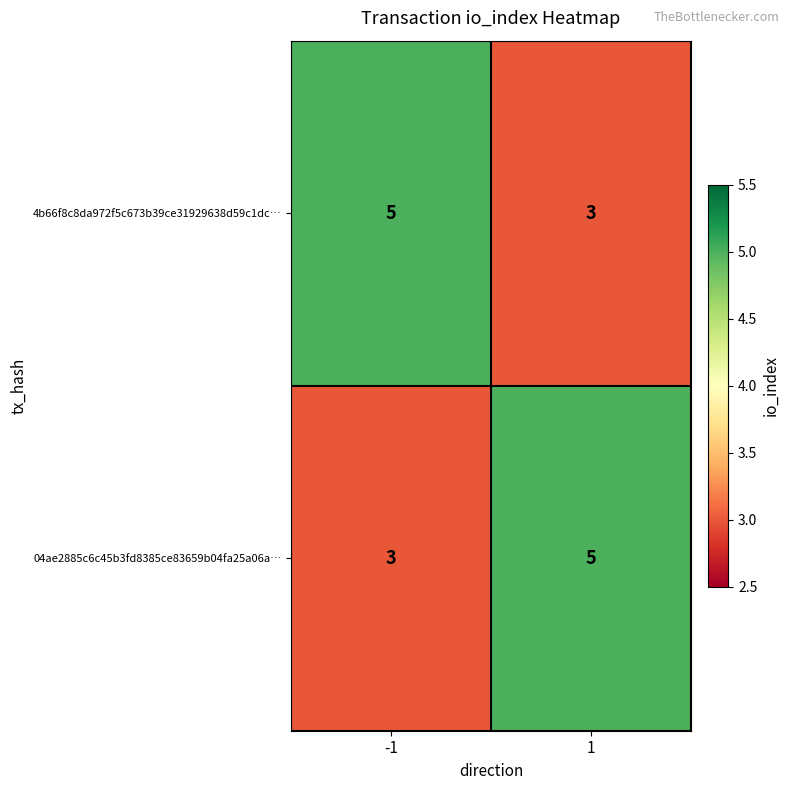

Count the number of data series in this chart.

2